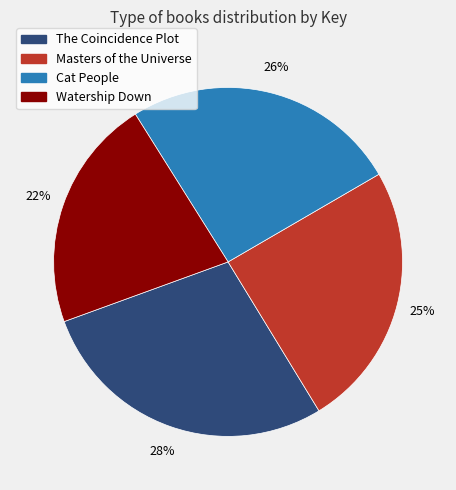

How many segments does this pie chart have?

4